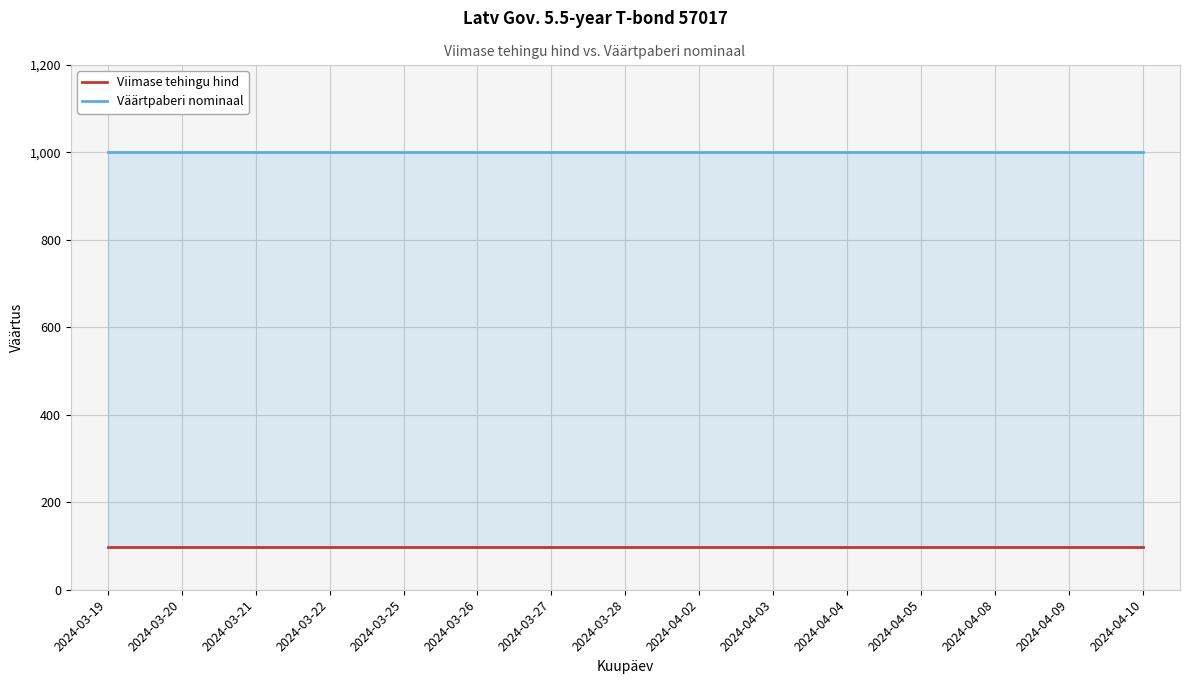

The Viimase tehingu hind series shows 96.9 at 2024-04-03. True or false?

True